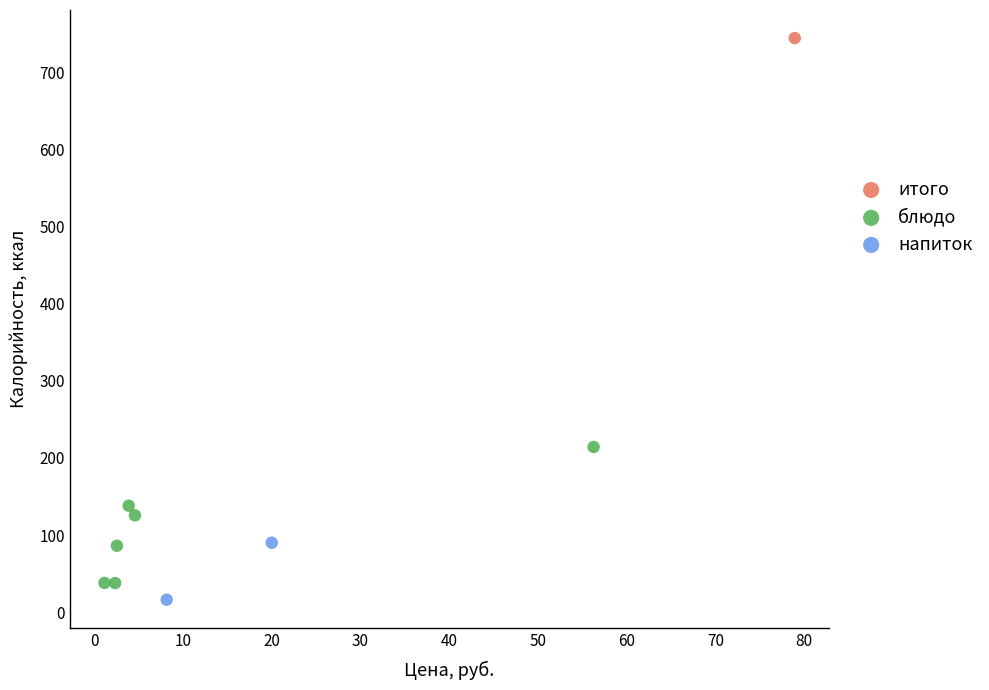

What are all the series names shown in the legend?

итого, блюдо, напиток